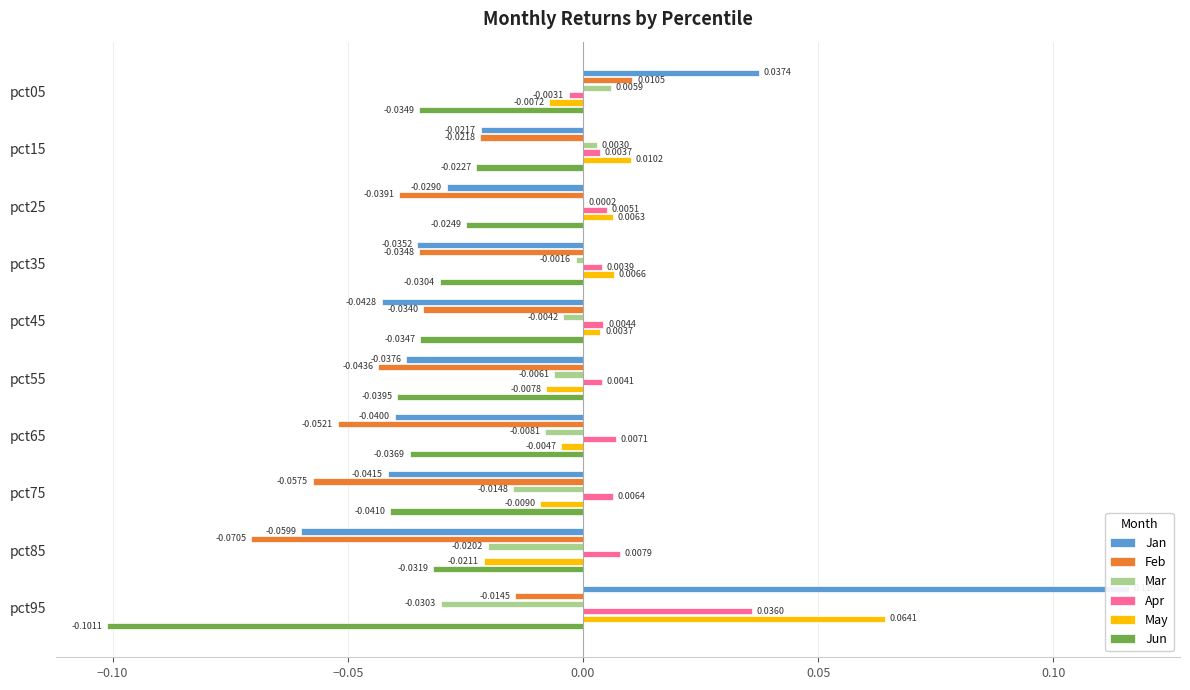

What is the difference between the maximum and second lowest values in the Feb series?

0.1